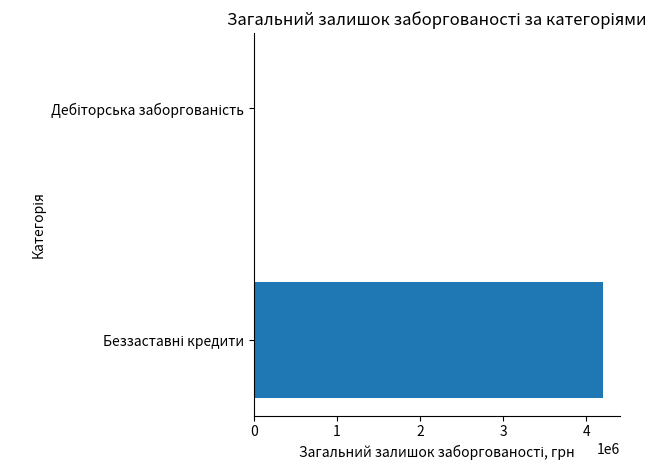

How many data points does each series have?

2